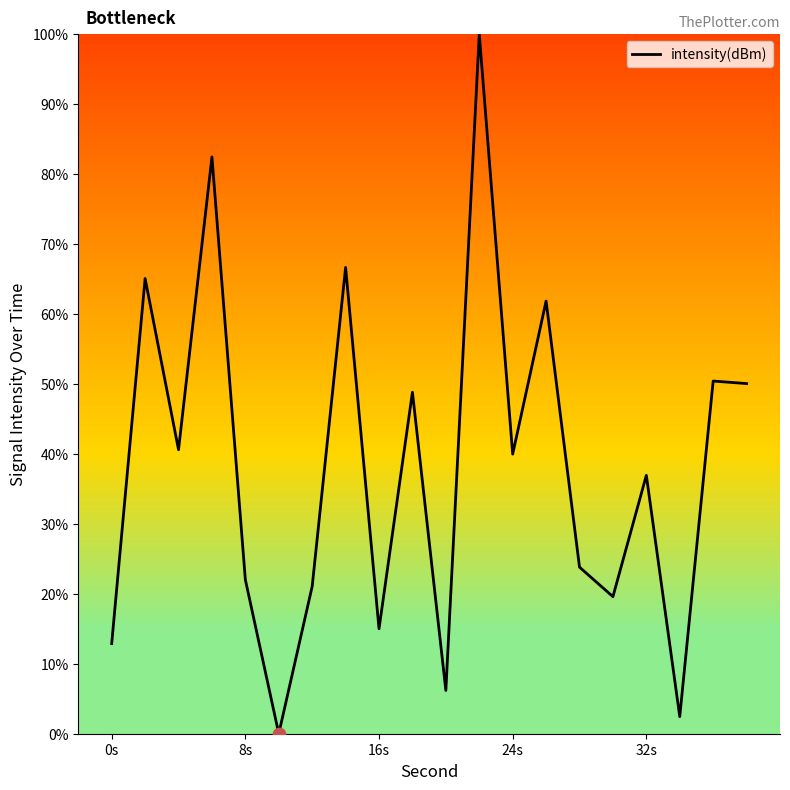

What is the greatest value displayed?

100.0